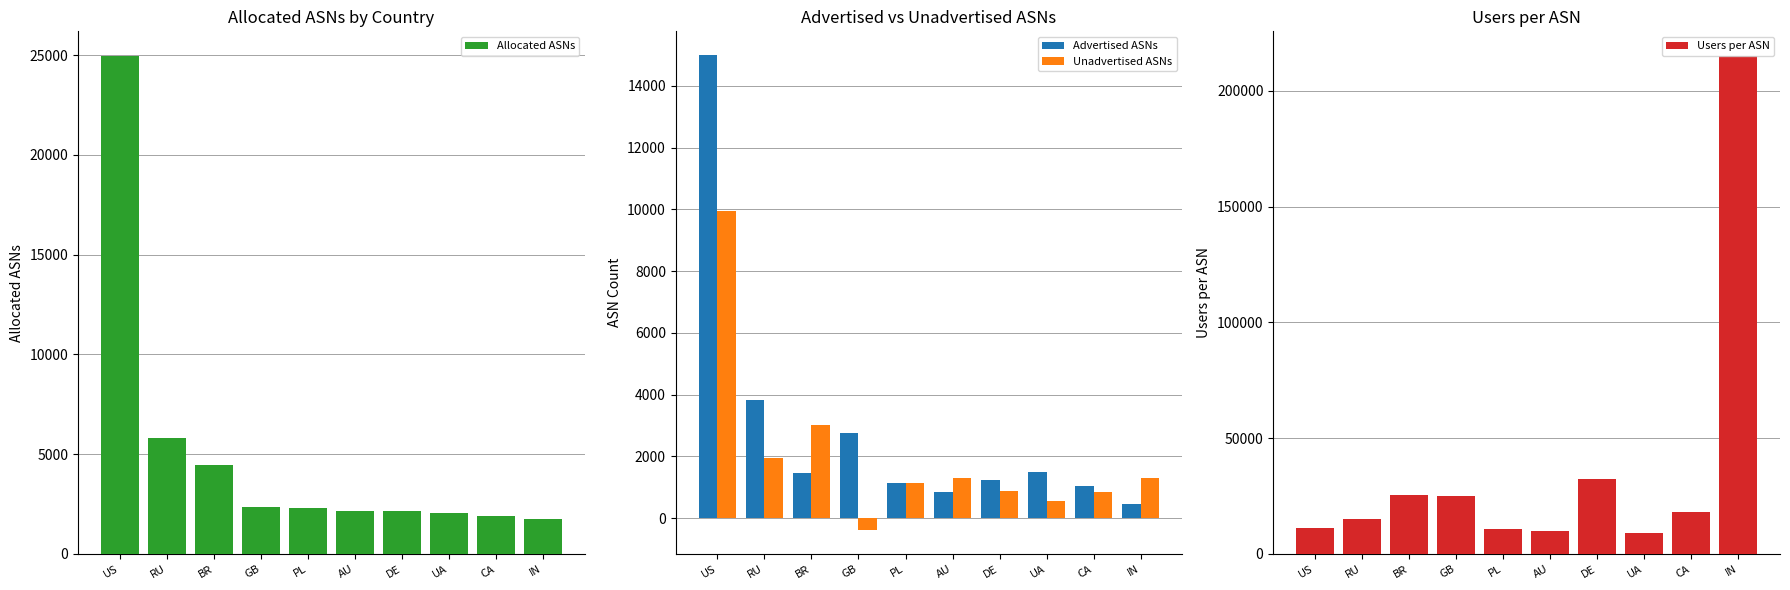

Read the Unadvertised ASNs value at US.

9948